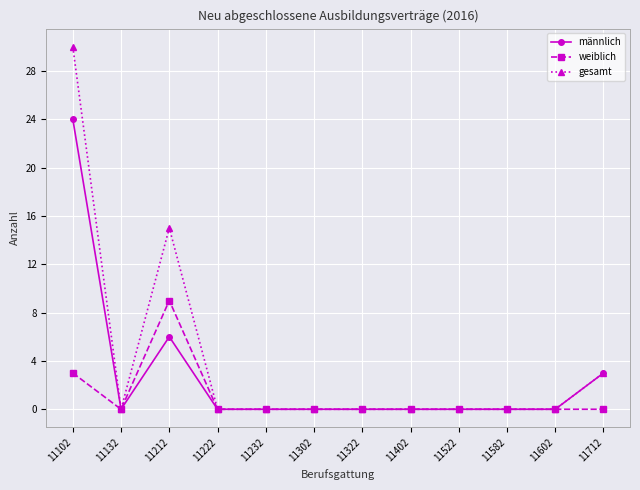

At which category is the sum across all series the highest?

11102